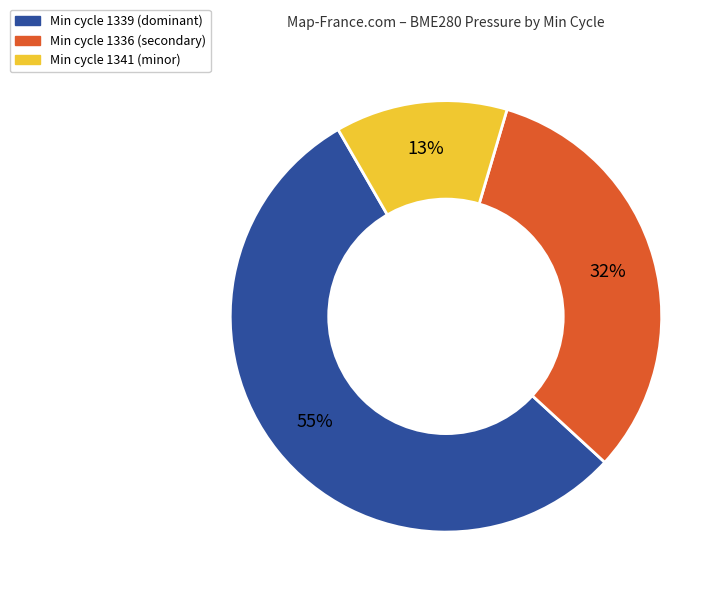

Count the number of slices in the pie.

3